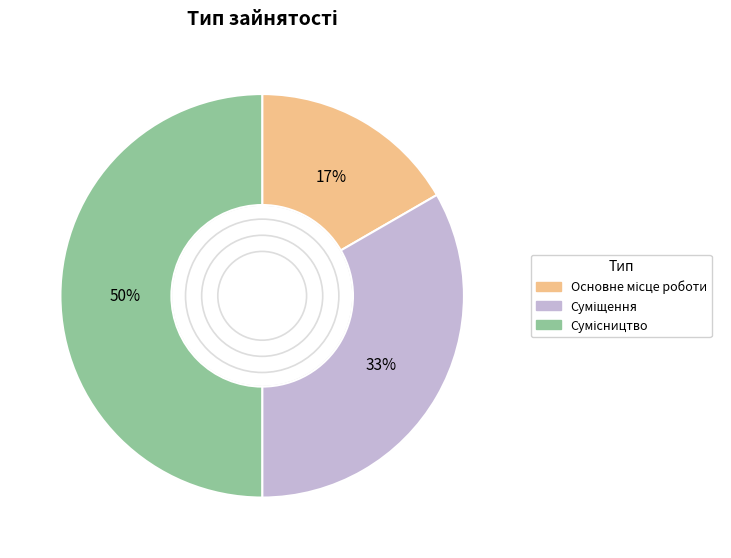

To the nearest percent, what is the difference between the largest and smallest slice percentages?

33%